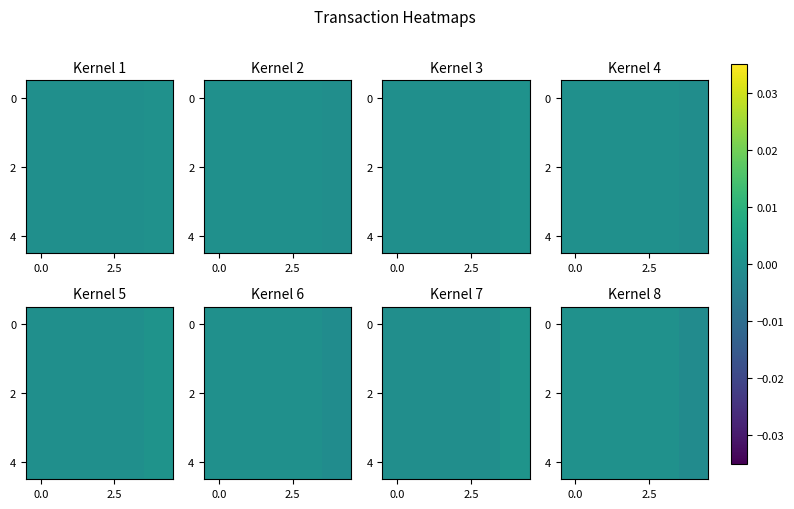

Count the number of data series in this chart.

5